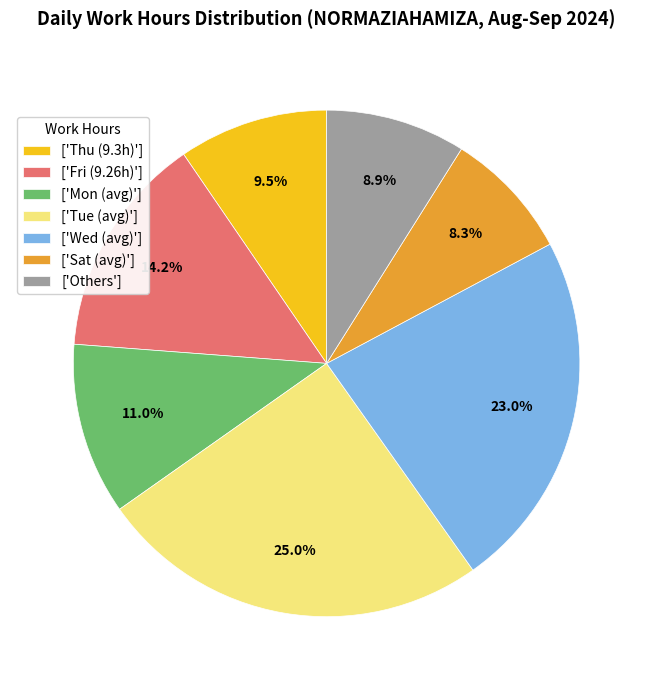

Rank the categories by value from highest to lowest.

['Tue (avg)'], ['Wed (avg)'], ['Fri (9.26h)'], ['Mon (avg)'], ['Thu (9.3h)'], ['Others'], ['Sat (avg)']